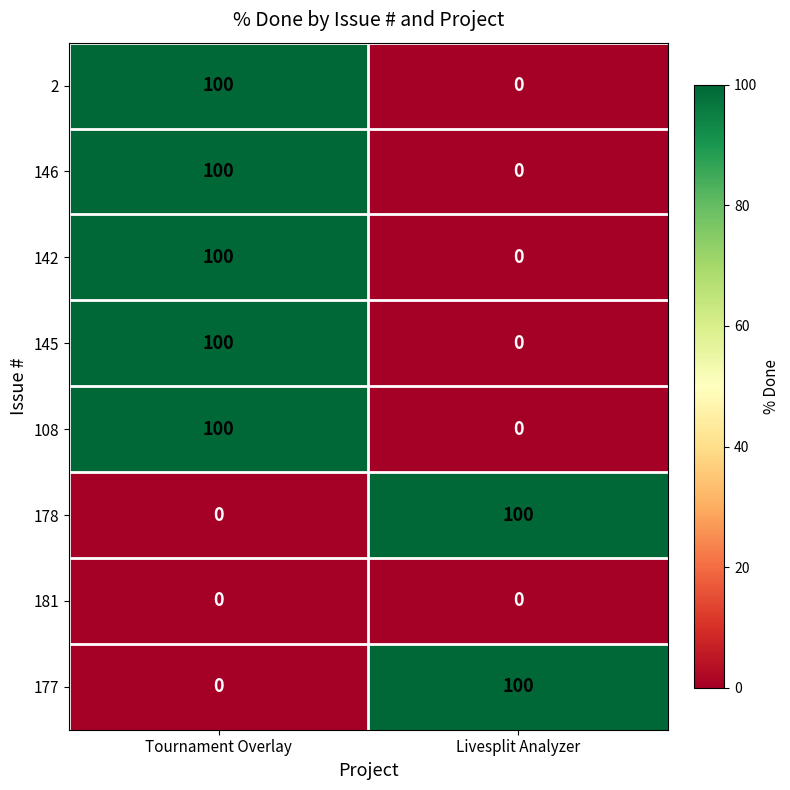

Reading right to left, transcribe all the data shown in this chart.

2: 0	100
146: 0	100
142: 0	100
145: 0	100
108: 0	100
178: 100	0
181: 0	0
177: 100	0